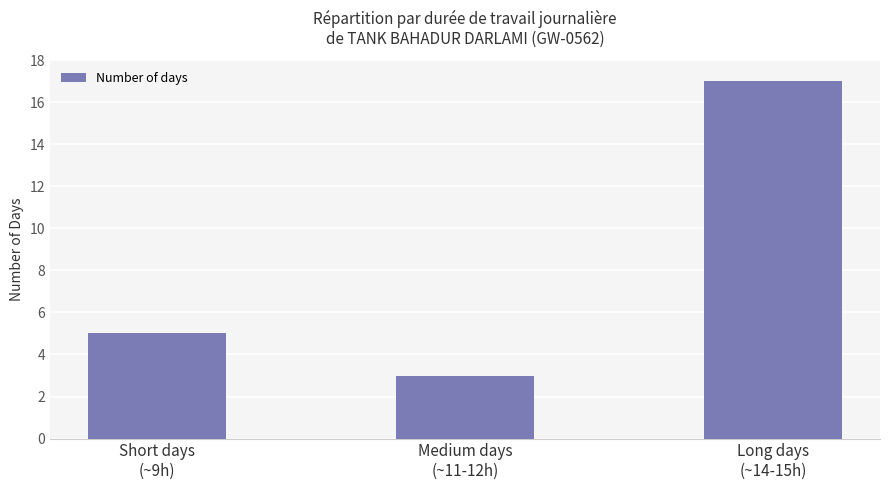

Are the bars grouped side by side (vs. stacked)?

No